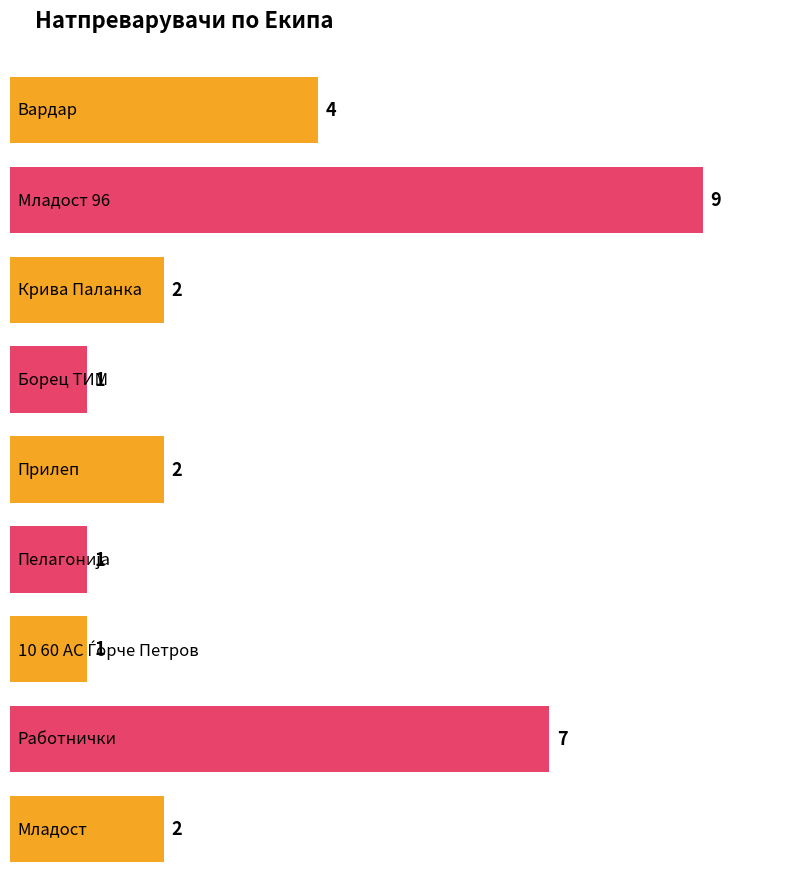

What is the value of the 1st bar from the left?

4